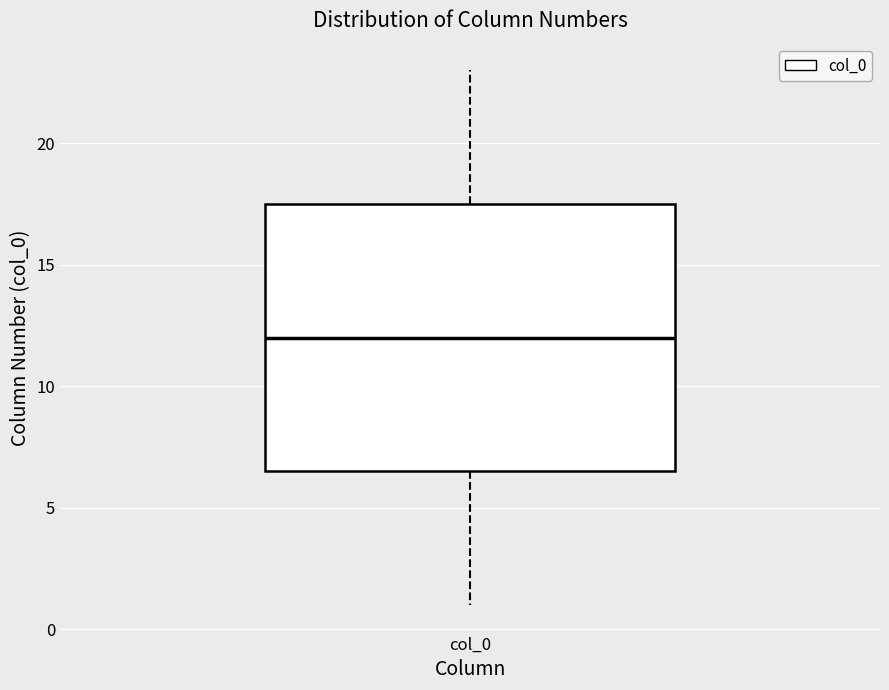

Transcribe this box plot: give where the median line is, the range the box spans, and where the two whiskers end, as read against the y-axis. The values are not printed on the chart, so give them approximately, as read against the axis.

median 12.0, box 6.5 to 17.5, whiskers 1.0 to 23.0